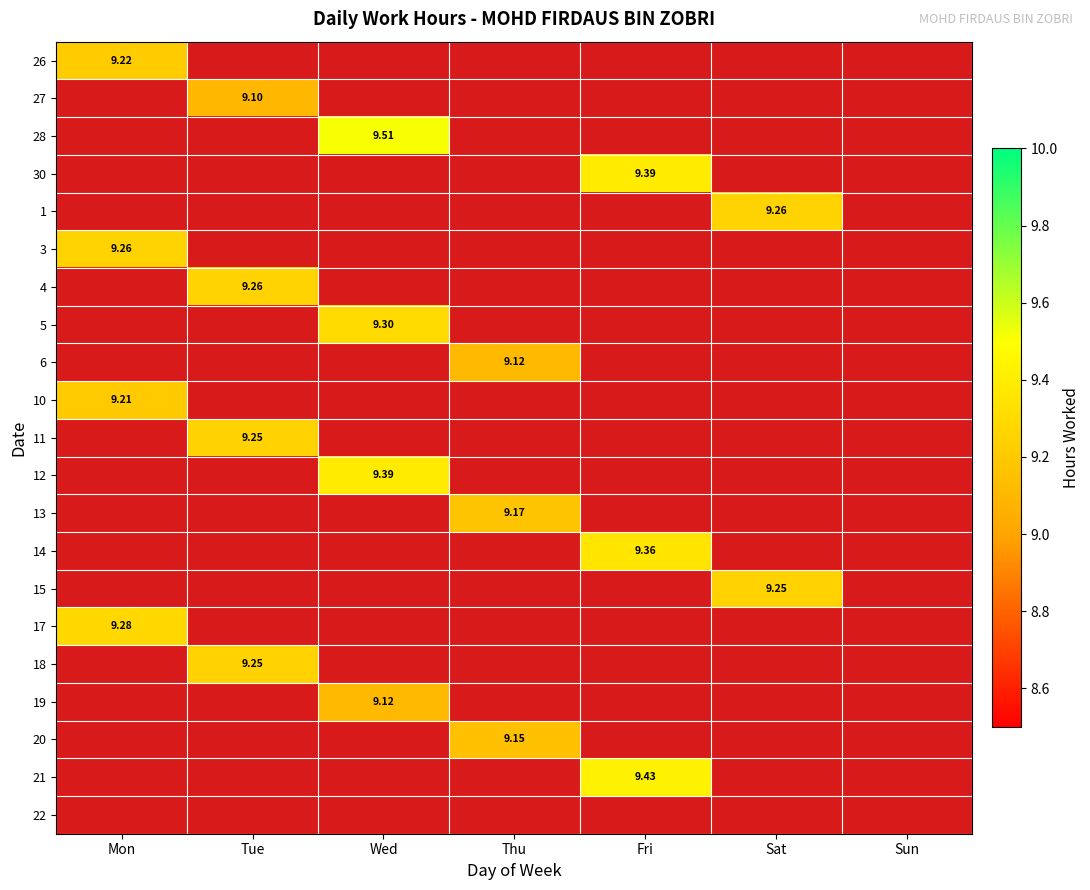

How many data points in 28 are above 0?

1